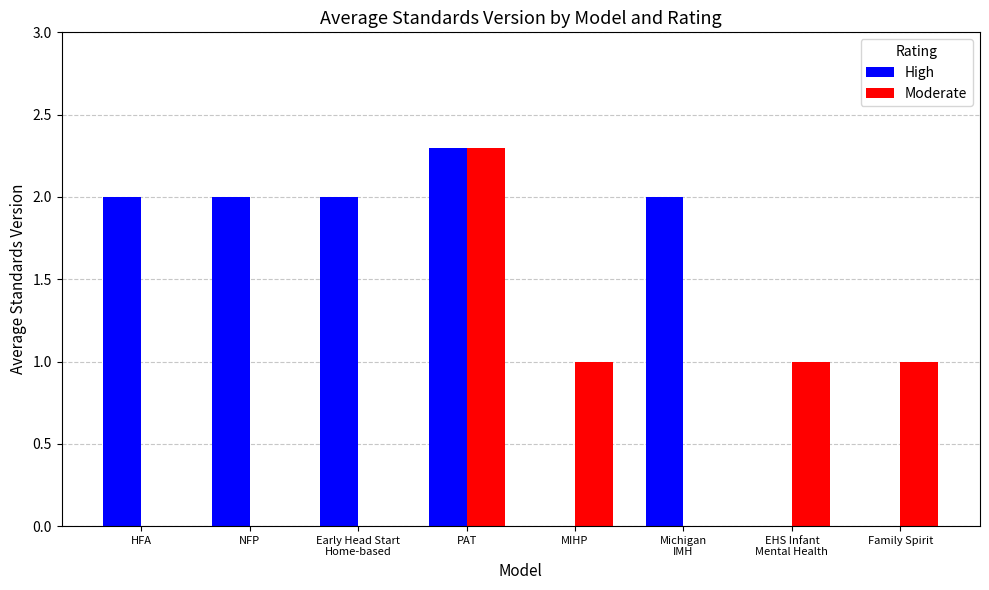

At which label does Moderate first exceed 1?

PAT